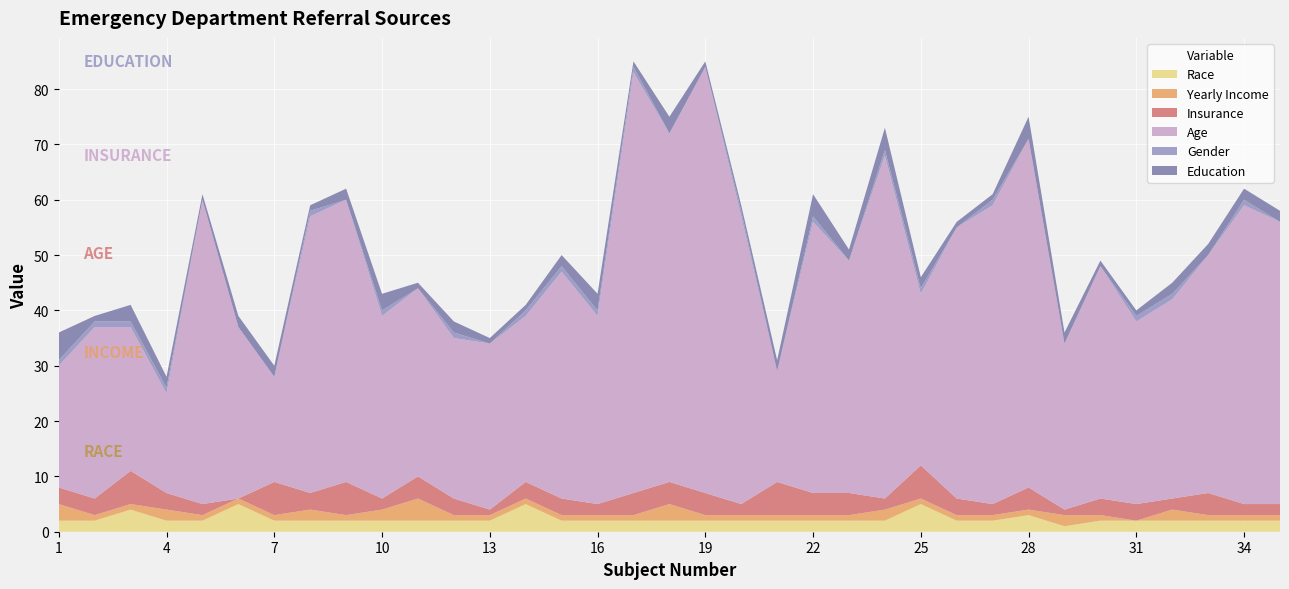

Reading left to right, extract all data points from this chart.

Race: 2	2	4	2	2	5	2	2	2	2	2	2	2	5	2	2	2	2	2	2	2	2	2	2	5	2	2	3	1	2	2	2	2	2	2
Yearly Income: 3	1	1	2	1	1	1	2	1	2	4	1	1	1	1	1	1	3	1	1	1	1	1	2	1	1	1	1	2	1	0	2	1	1	1
Insurance: 3	3	6	3	2	0	6	3	6	2	4	3	1	3	3	2	4	4	4	2	6	4	4	2	6	3	2	4	1	3	3	2	4	2	2
Age: 22	31	26	18	55	31	19	50	51	33	34	29	30	30	41	34	76	63	77	52	20	49	42	62	31	49	54	63	30	42	33	36	43	54	51
Gender: 1	1	1	1	0	0	0	1	0	1	0	1	0	1	1	1	1	0	0	1	0	1	0	1	1	0	1	0	0	0	1	1	0	1	0
Education: 5	1	3	2	1	2	2	1	2	3	1	2	1	1	2	3	1	3	1	1	2	4	2	4	2	1	1	4	2	1	1	2	2	2	2